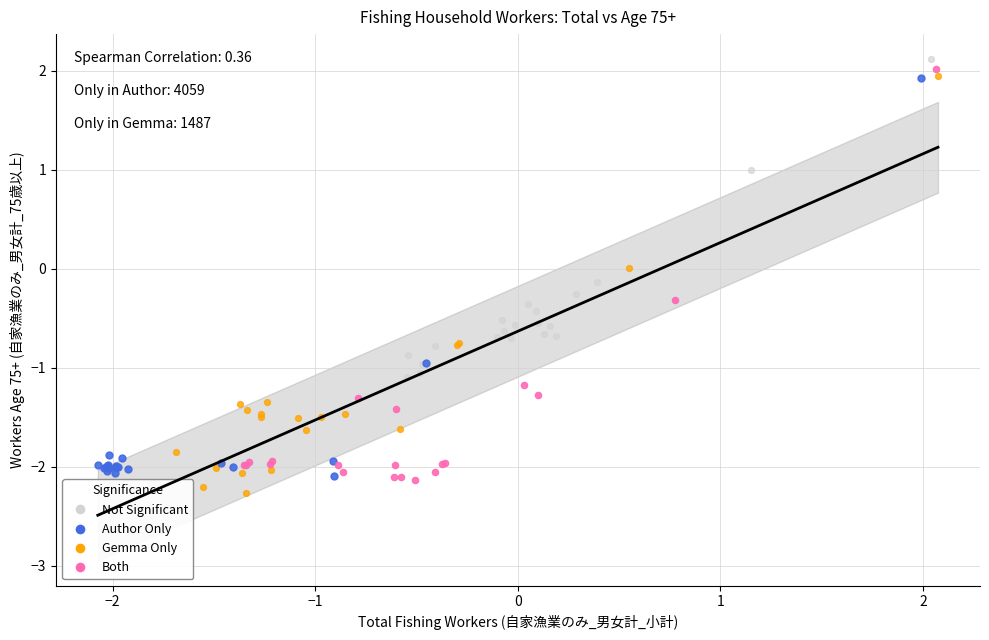

What are all the series names shown in the legend?

Not Significant, Author Only, Gemma Only, Both